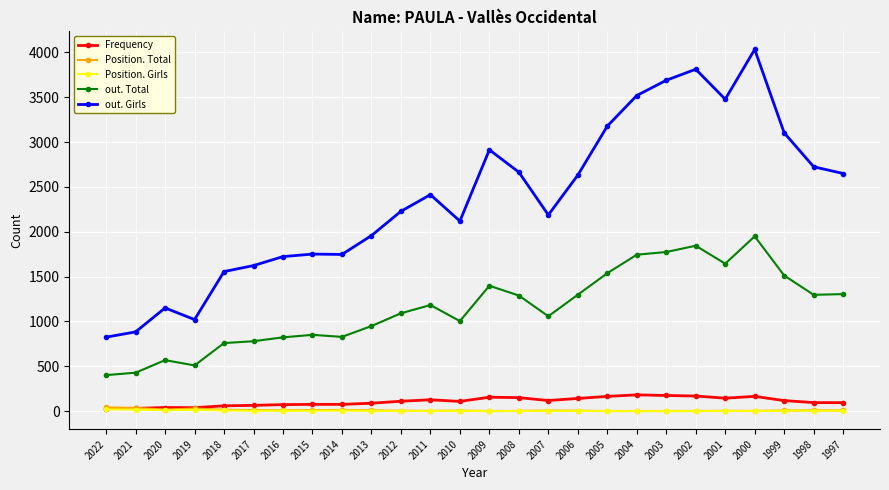

True or false: Position. Total has more than 0 points higher than both neighbors.

True